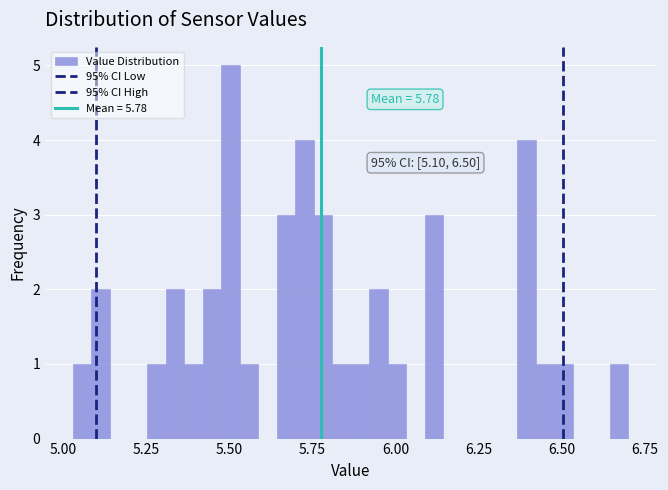

Around what value on the x-axis is the tallest bar? Give the approximate position of its centre, as read against the axis.

5.50